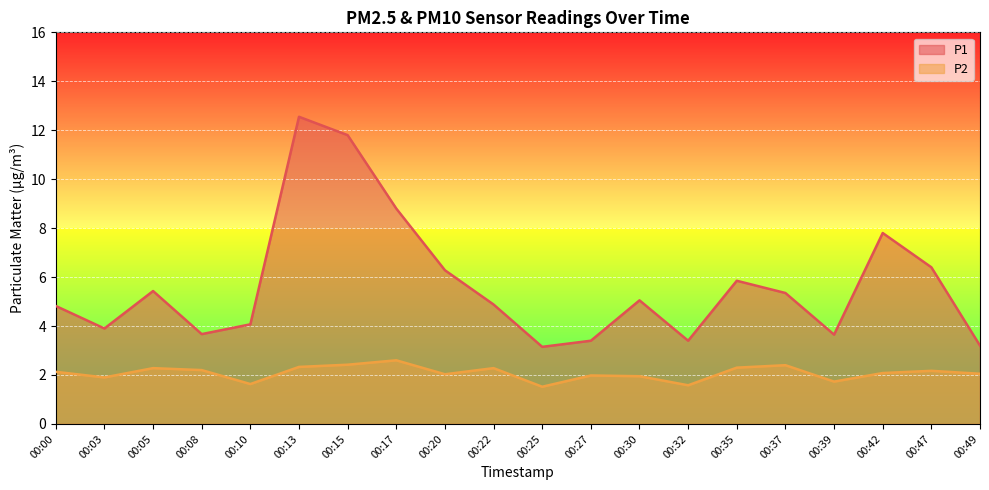

List the series in order of their peak value, lowest first.

P2, P1